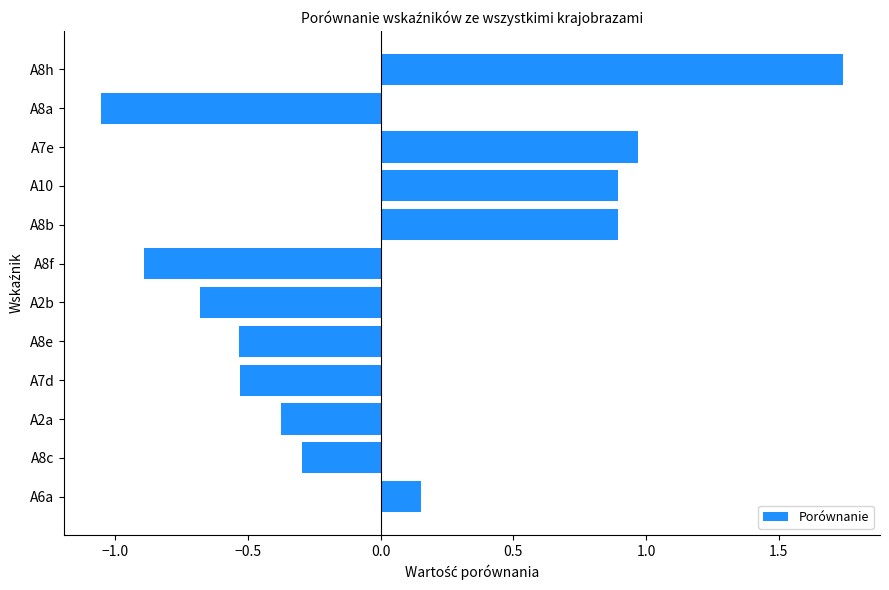

What is the sum of the values at A8c and A2a?

-0.7